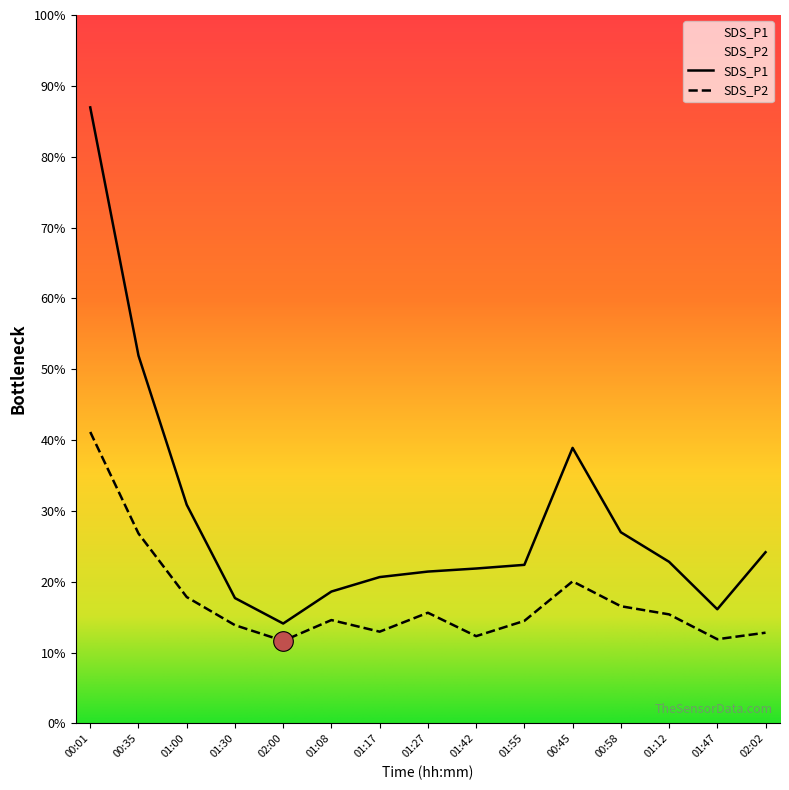

What are all the series names shown in the legend?

SDS_P1, SDS_P2